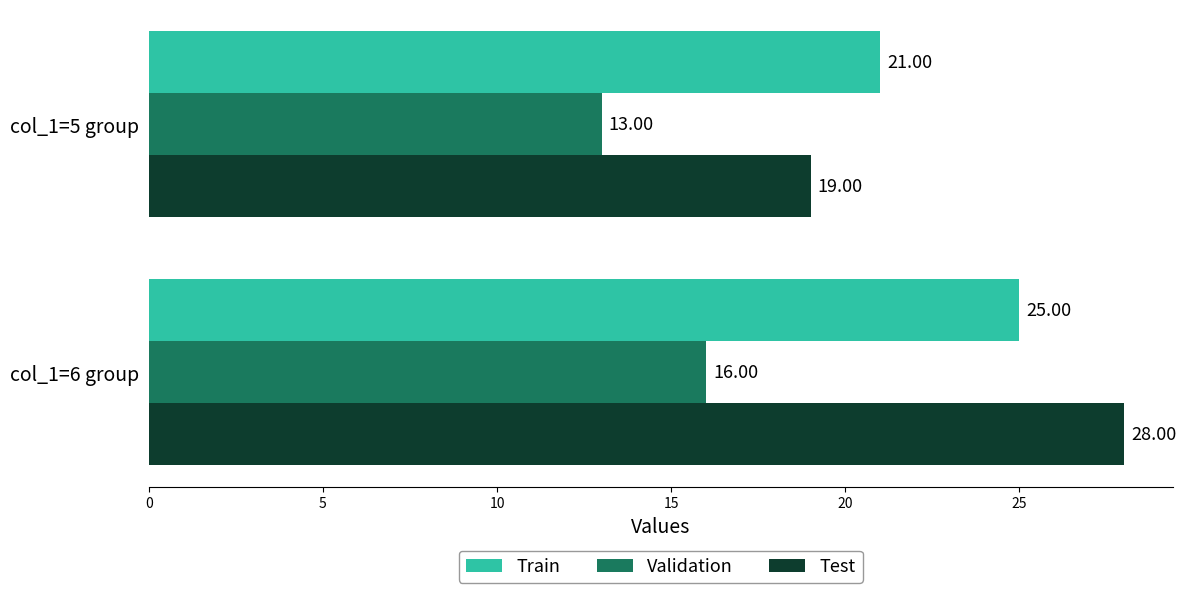

Rank the categories by Test value from highest to lowest.

col_1=6 group, col_1=5 group